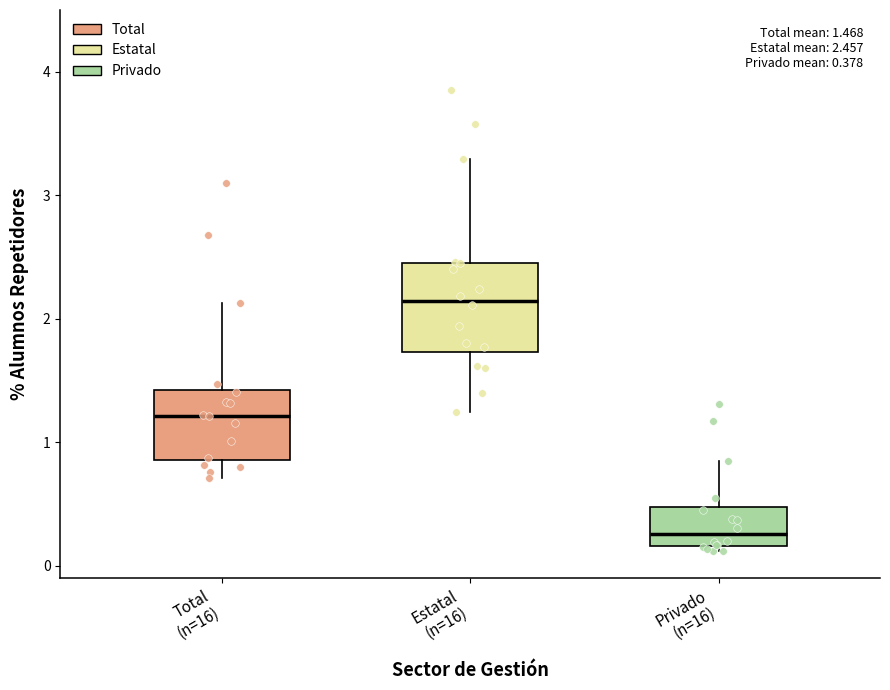

Which box has the highest median line?

Estatal (n=16)